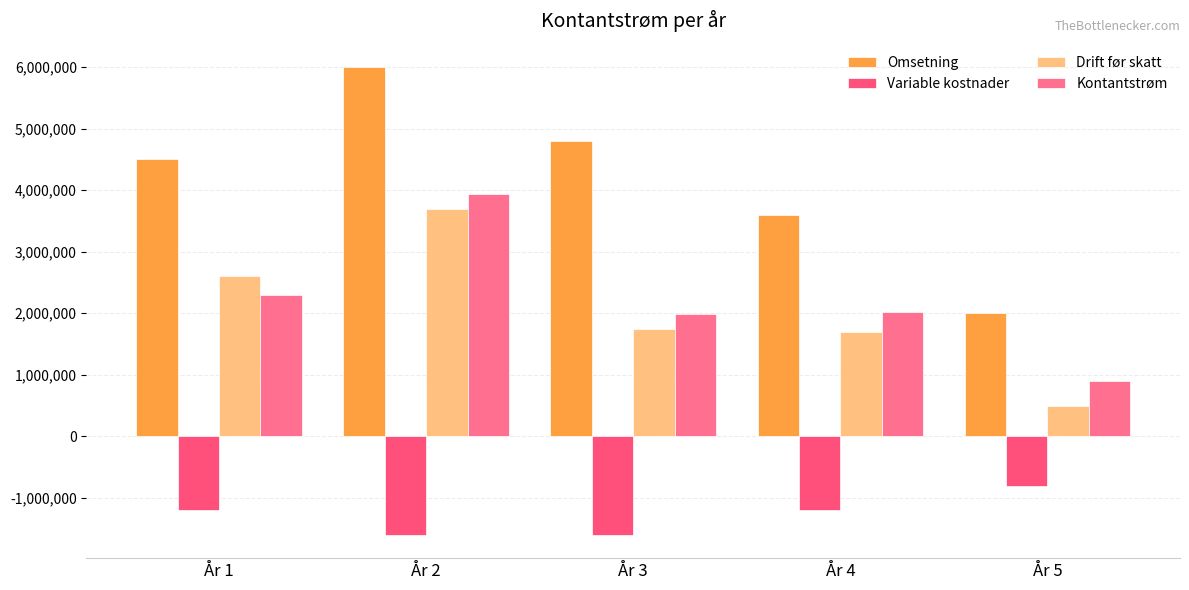

What is the lowest value of the Omsetning series?

2000000